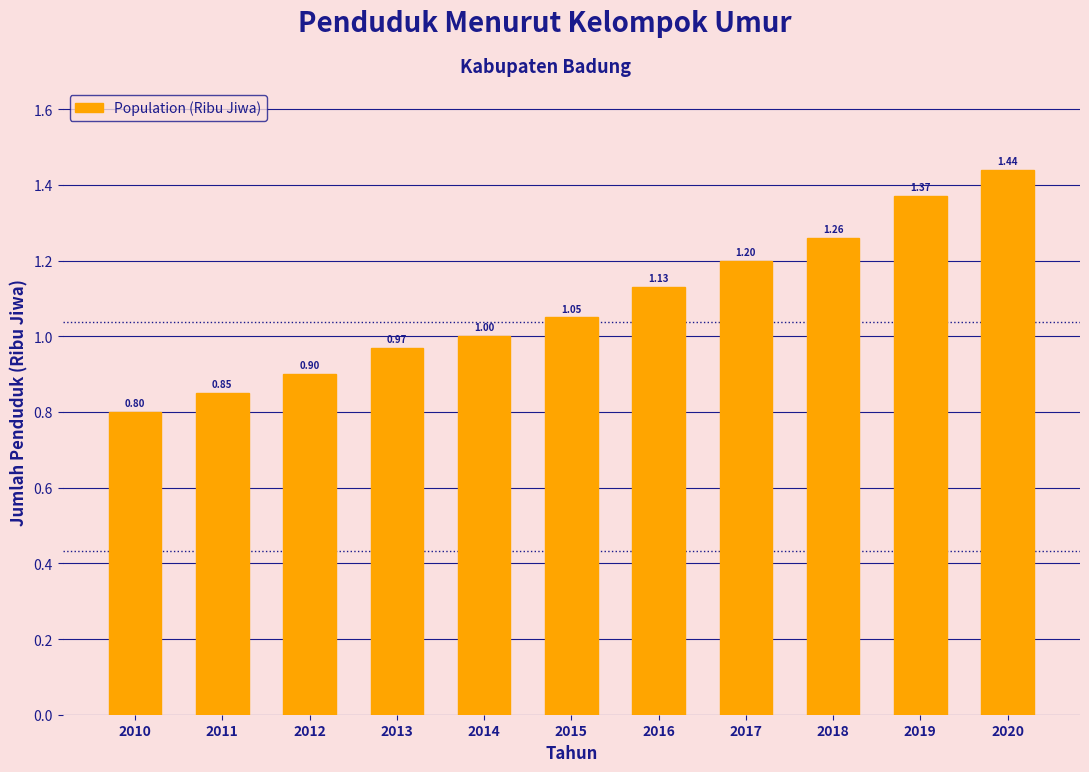

What is the sum of the values at 2013 and 2010?

1.8